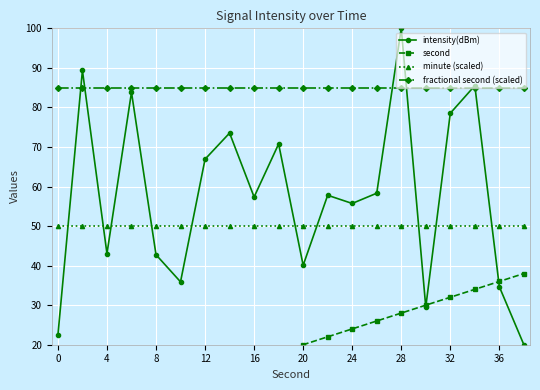

How many categories are shown in the chart?

20